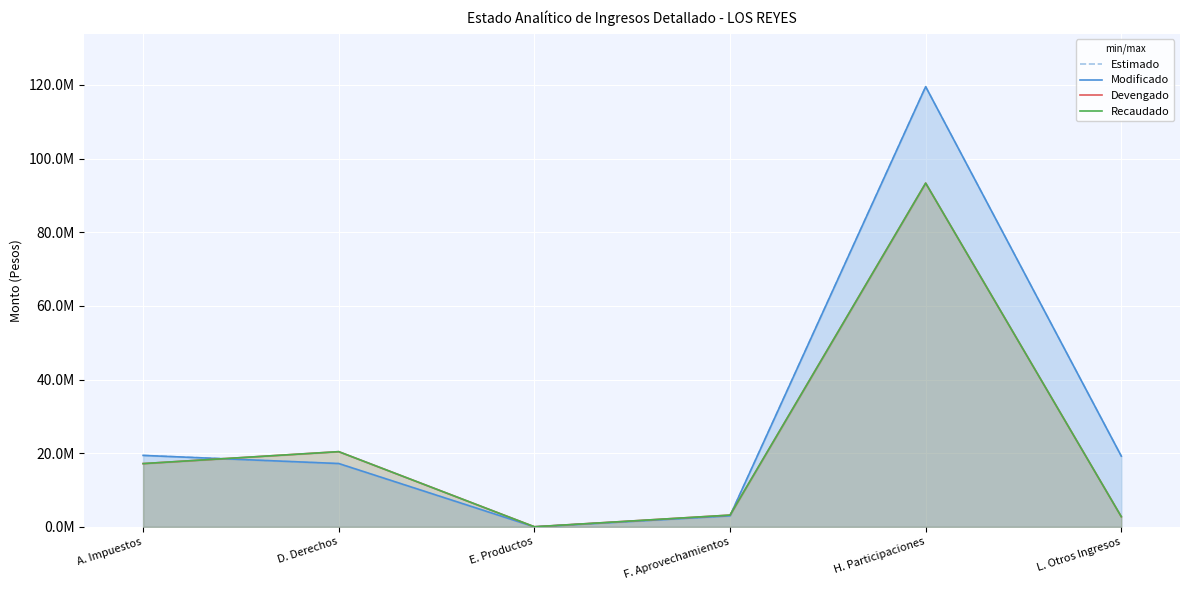

What position from the left is F. Aprovechamientos?

4